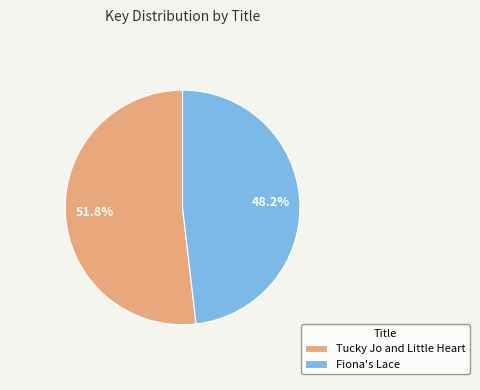

Does Tucky Jo and Little Heart account for over 50% of the chart?

Yes